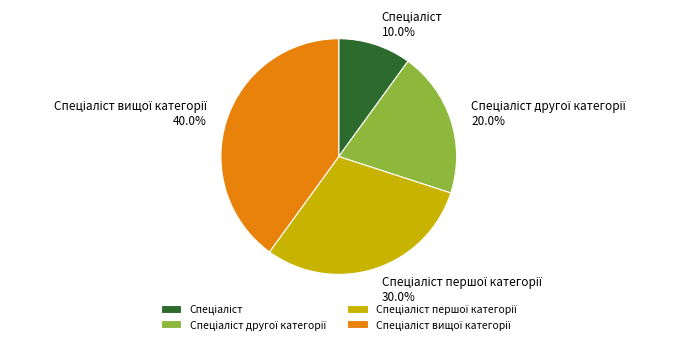

Does any single category account for the majority?

No